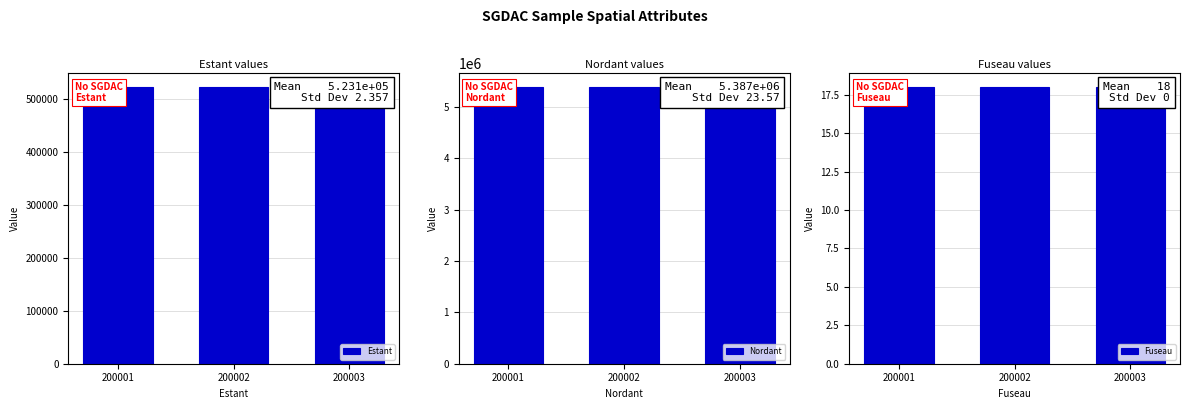

Between 200001 and 200002, which series saw the biggest shift?

Nordant